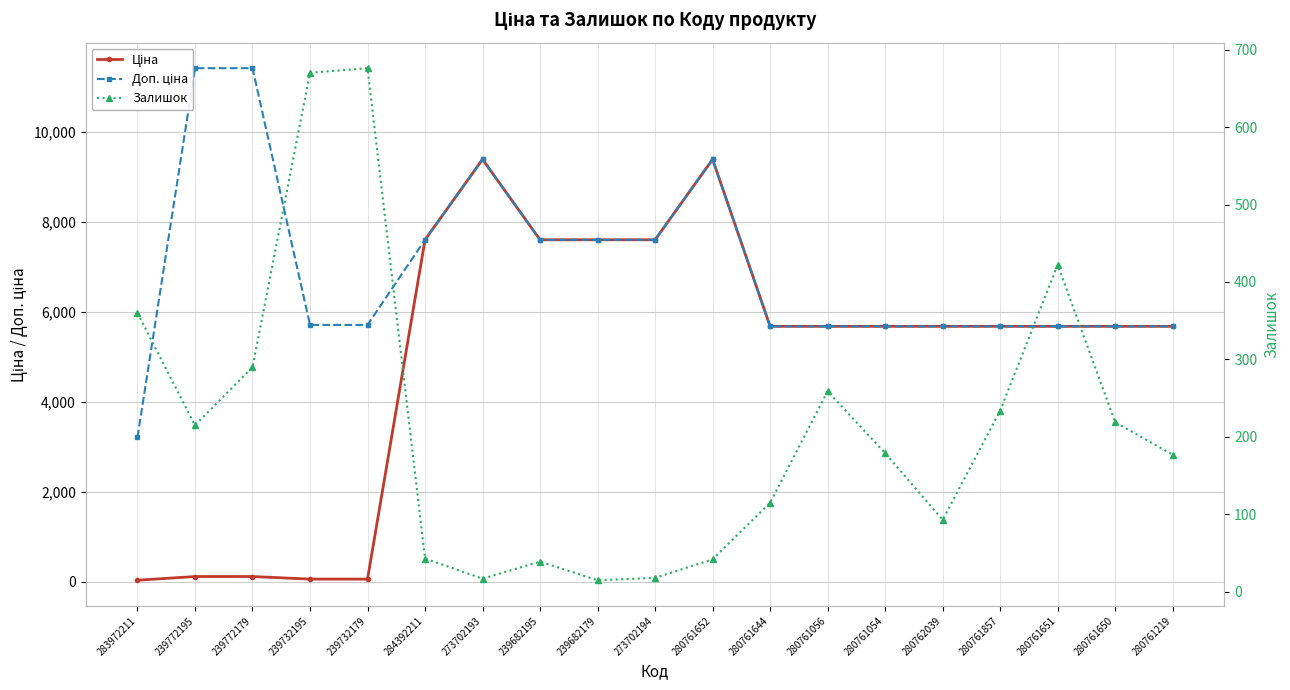

Which has a higher value, 280762039 or 283972211?

280762039